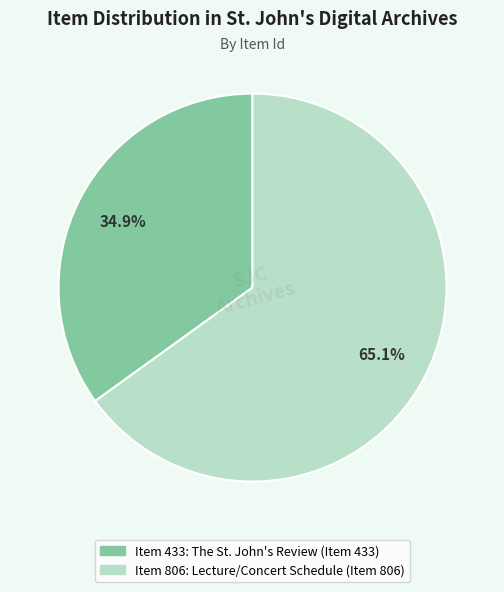

Is there any slice that represents more than half of the pie?

Yes